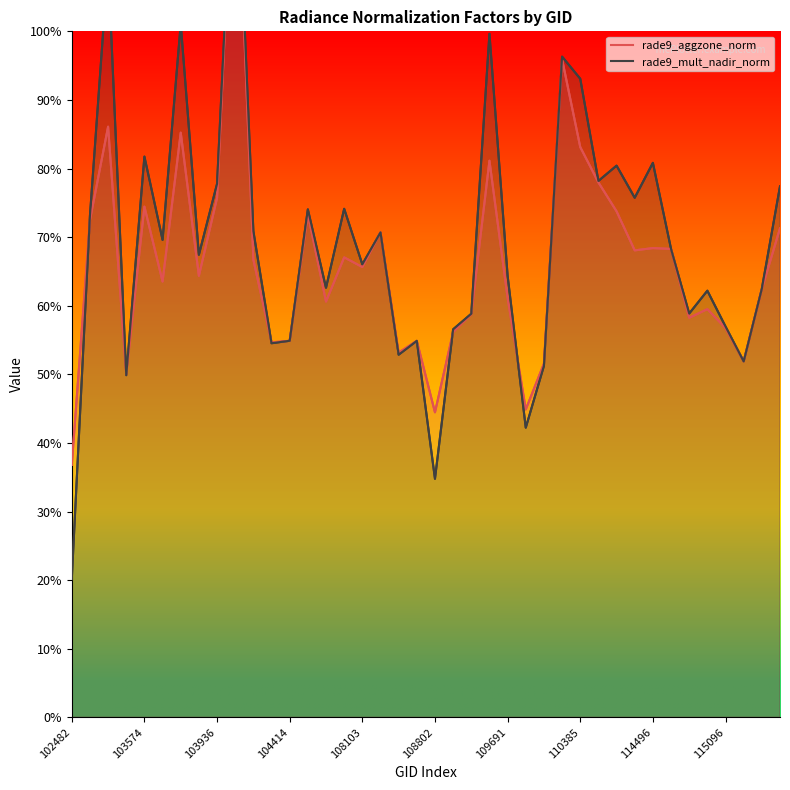

Which series has the widest spread of values?

rade9_mult_nadir_norm